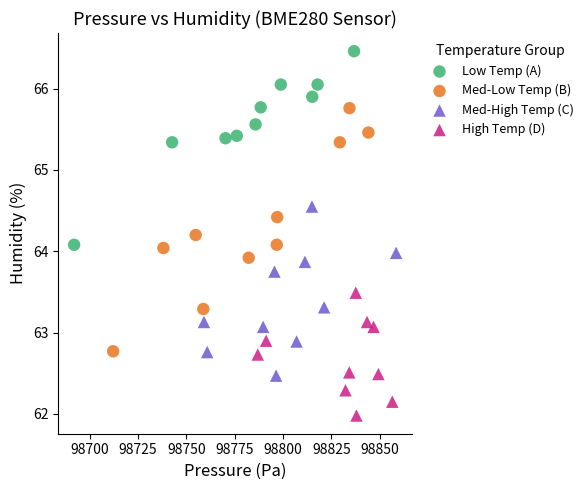

Which series contains the highest Y value?

Low Temp (A)